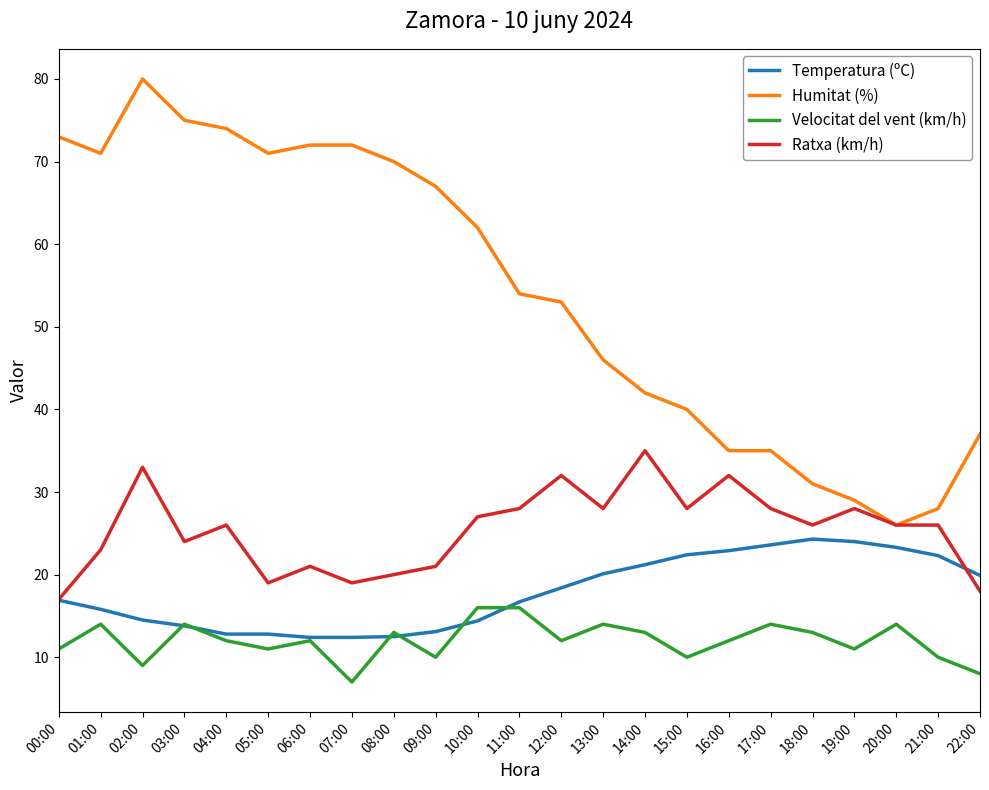

What position from the left is 00:00?

1